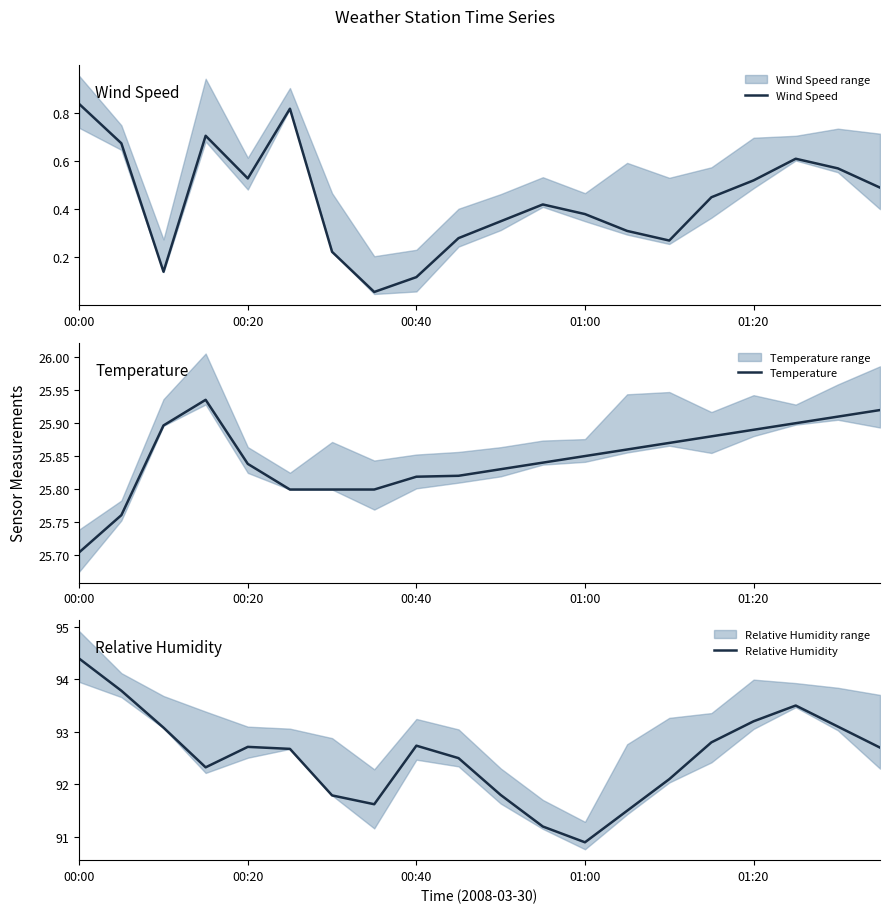

True or false: Wind Speed and Temperature intersect in this chart.

False